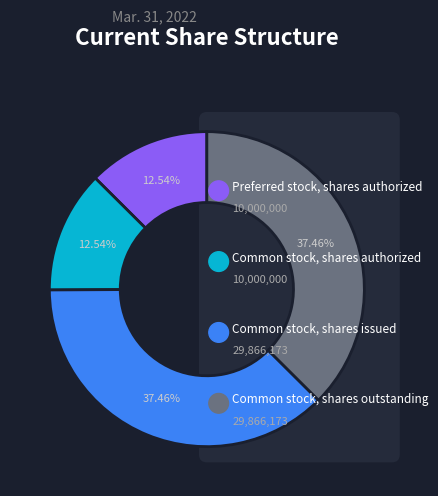

Count the number of slices in the pie.

4